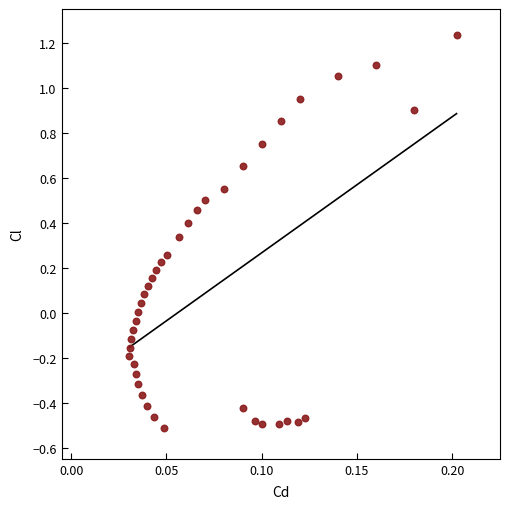

What is the range of Y values (max minus min)?

1.7